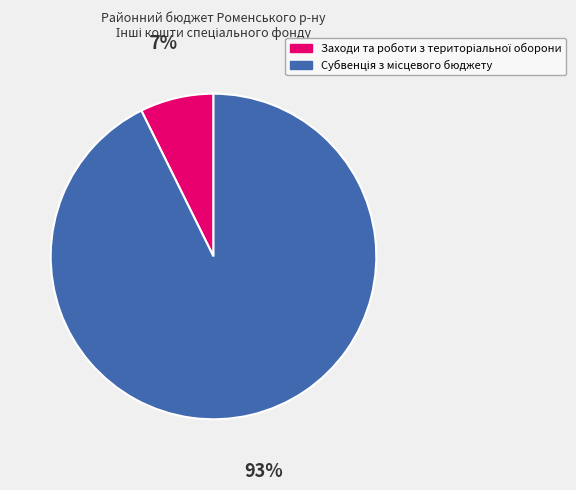

Is there any slice that represents more than half of the pie?

Yes